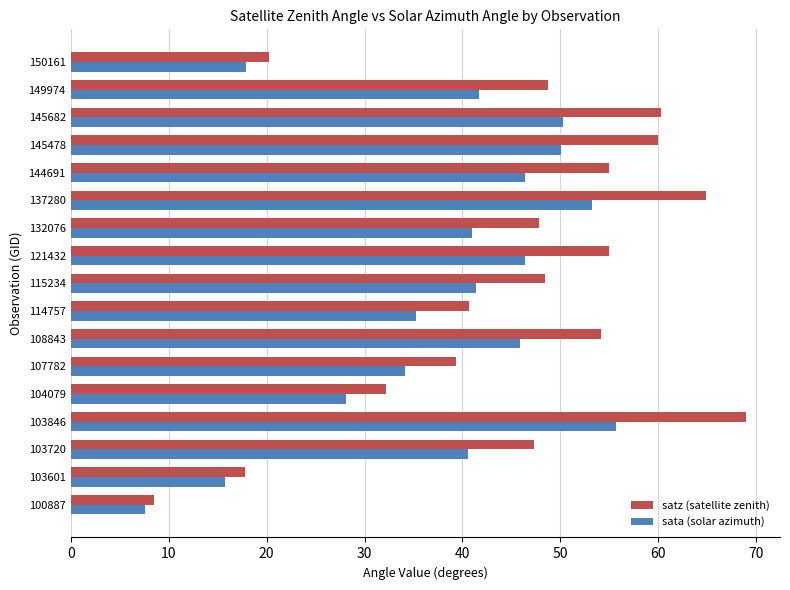

What is the difference between the maximum and minimum values in the sata (solar azimuth) series?

48.2